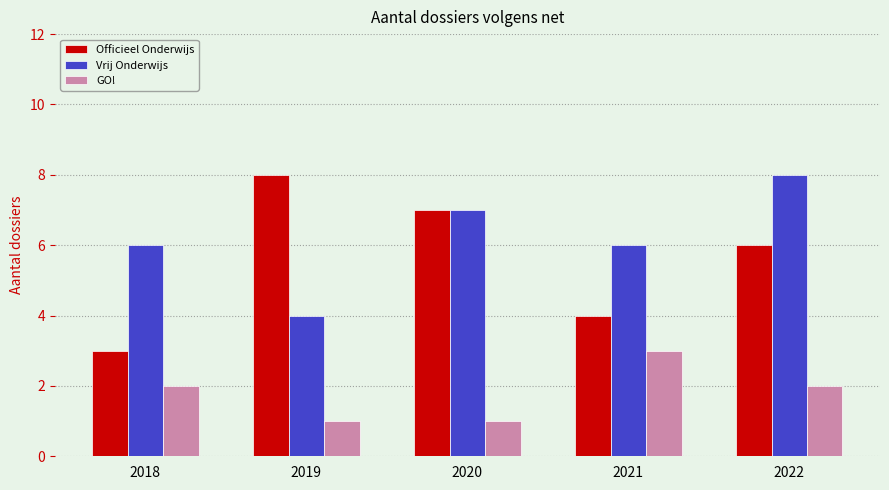

What is the difference between the second highest and second lowest values in the GO! series?

1